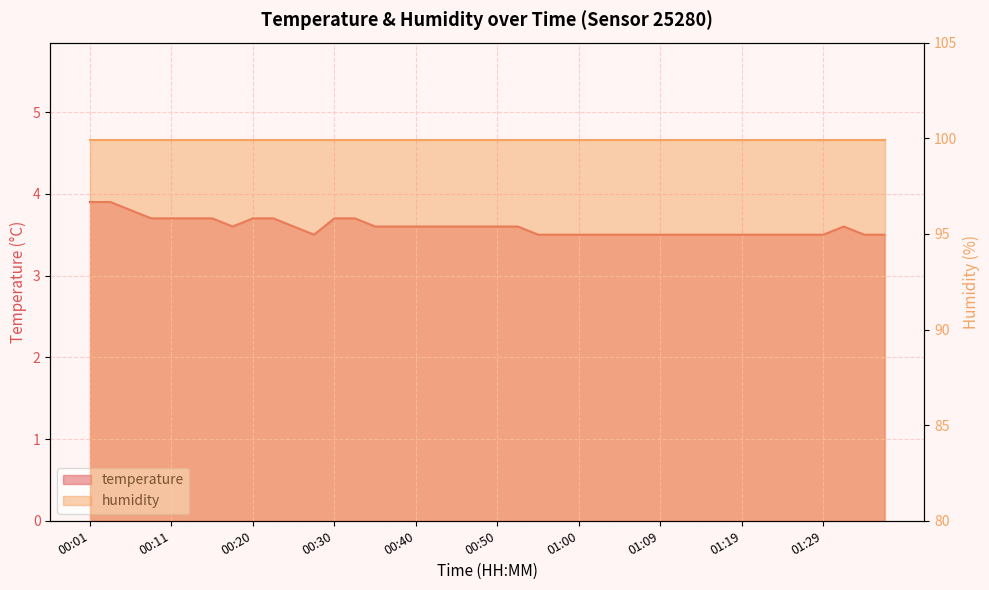

What is the change in value from 00:33 to 00:47?

-0.1